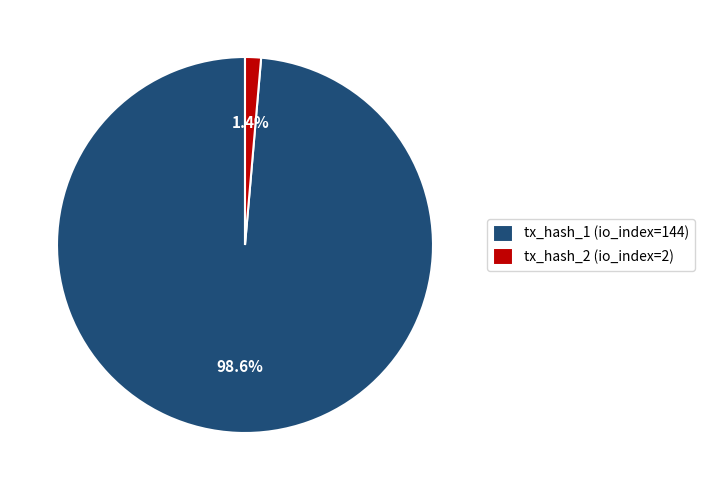

Between tx_hash_2 (io_index=2) and tx_hash_1 (io_index=144), which is larger?

tx_hash_1 (io_index=144)